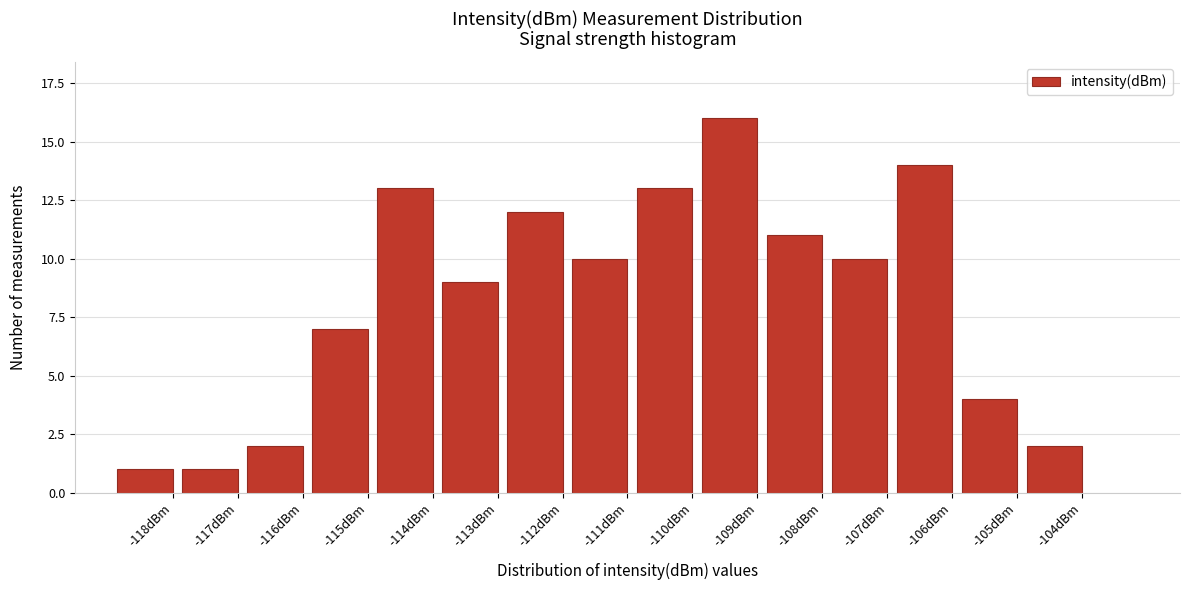

Reading left to right, what are all the values shown in this chart?

-118dBm=1	-117dBm=1	-116dBm=2	-115dBm=7	-114dBm=13	-113dBm=9	-112dBm=12	-111dBm=10	-110dBm=13	-109dBm=16	-108dBm=11	-107dBm=10	-106dBm=14	-105dBm=4	-104dBm=2